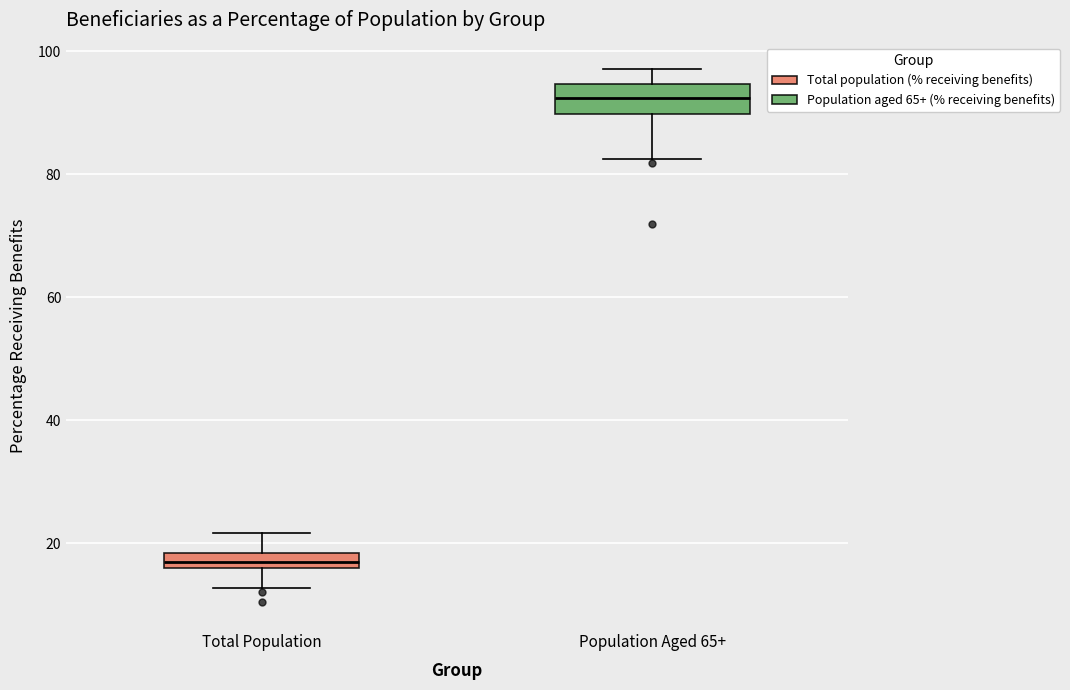

Which box has the highest median line?

Population Aged 65+